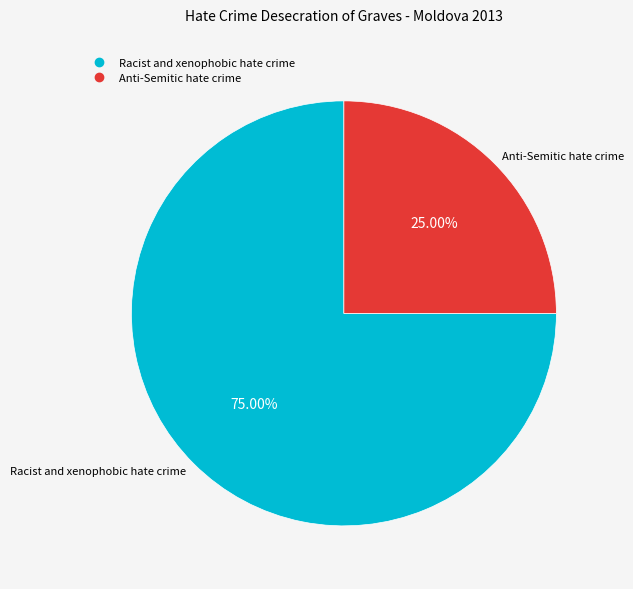

Count the number of slices in the pie.

2